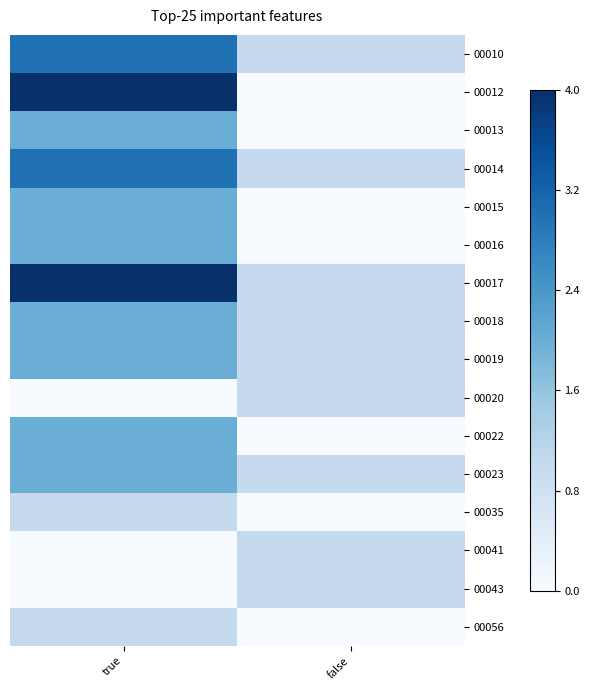

At which category is the sum across all series the highest?

true